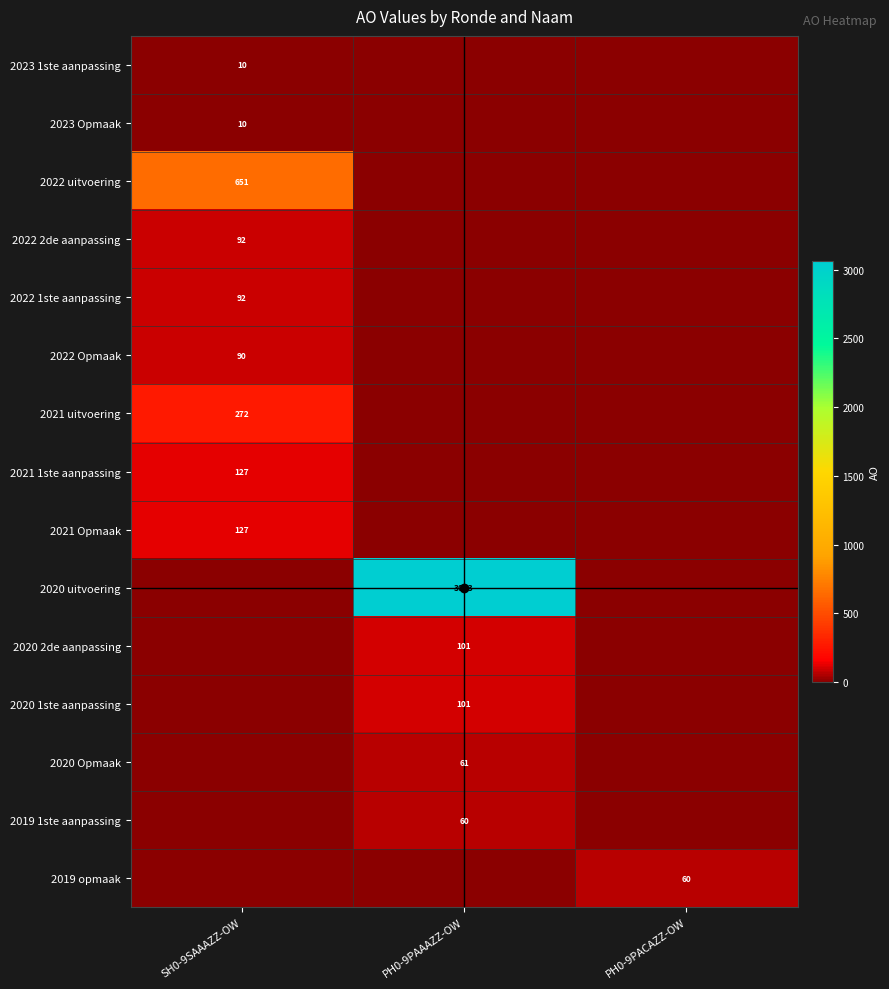

Is it true that 2021 1ste aanpassing equals 0 at PH0-9PACAZZ-OW?

True